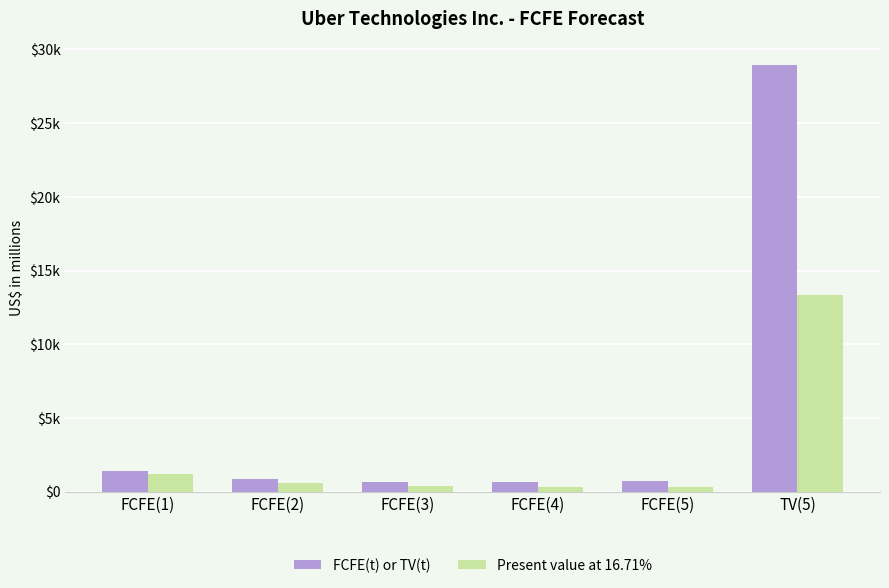

List the series in order of their overall mean, lowest first.

Present value at 16.71%, FCFE(t) or TV(t)